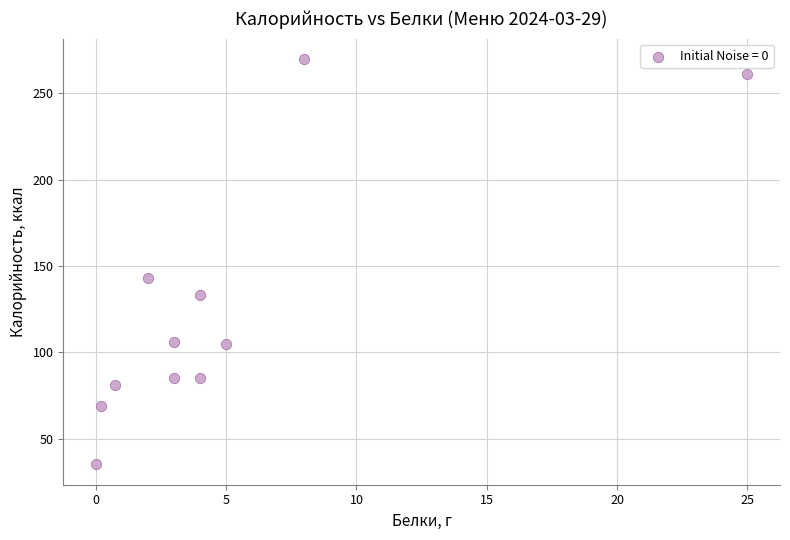

What Y value in the scatter plot is closest to 152?

143.0